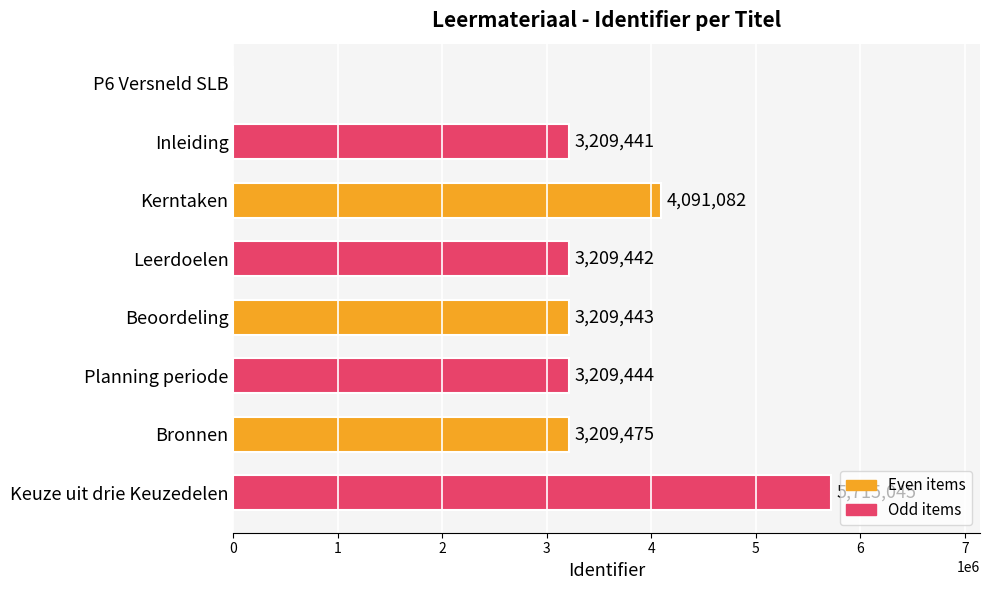

The chart shows a value of 2196020 at Planning periode. True or false?

False